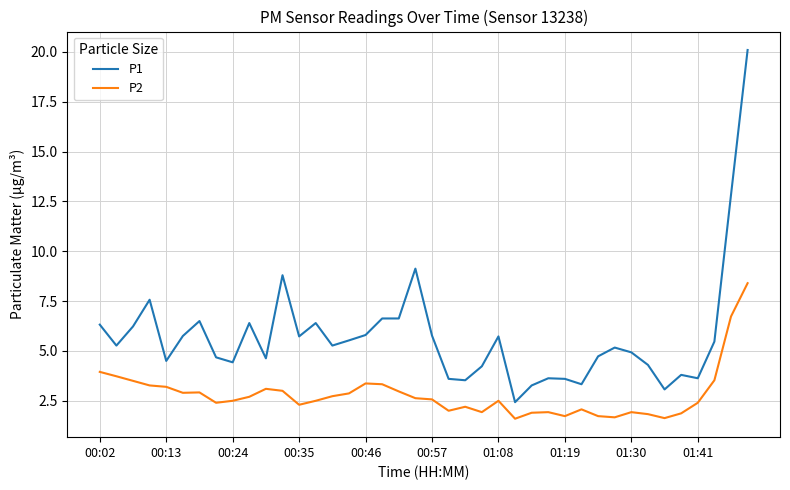

Which series has the largest total across all categories?

P1